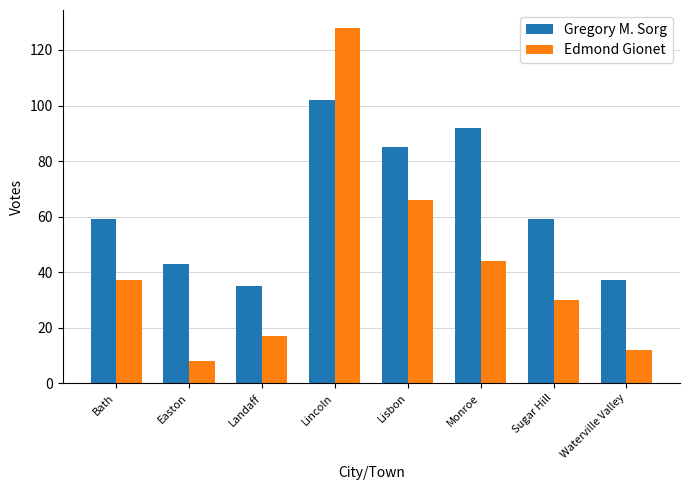

At which category is the sum across all series the highest?

Lincoln